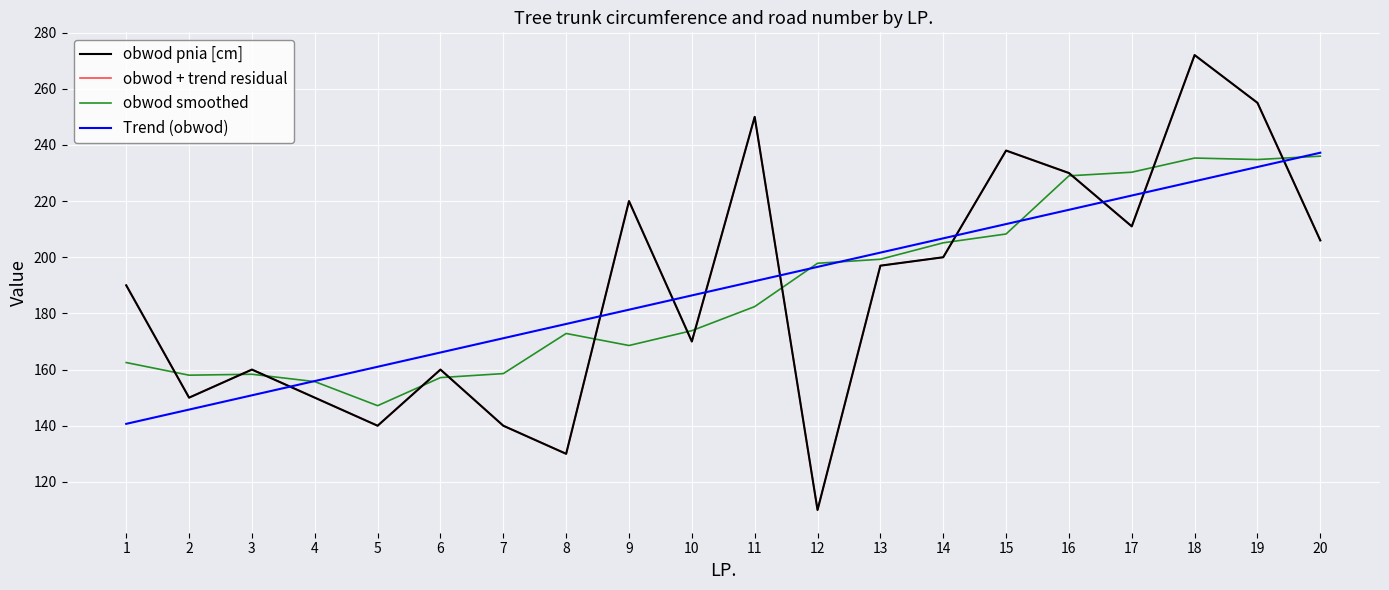

Which series has the largest range (max minus min)?

obwod pnia [cm]